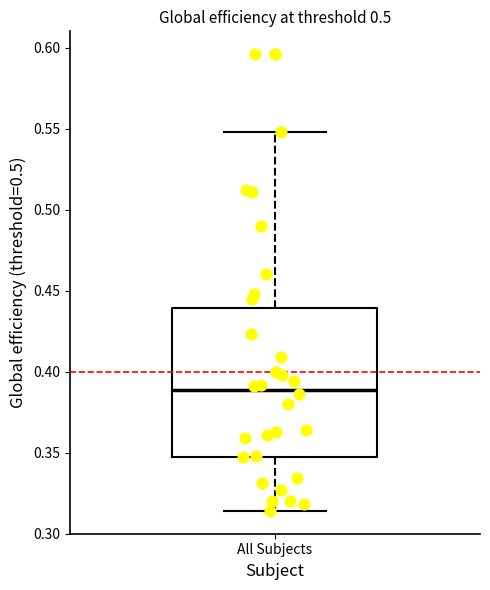

Transcribe this box plot: give where the median line is, the range the box spans, and where the two whiskers end, as read against the y-axis. The values are not printed on the chart, so give them approximately, as read against the axis.

median 0.390, box 0.345 to 0.440, whiskers 0.315 to 0.550